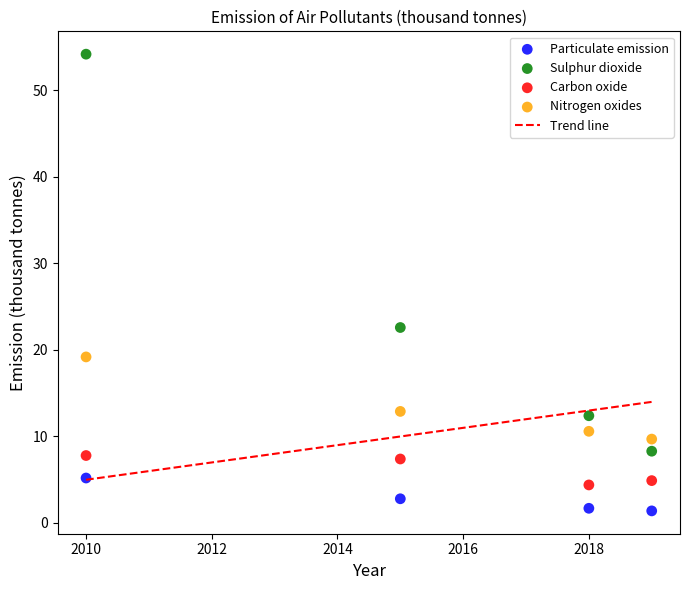

Which series reaches the minimum Y coordinate?

Particulate emission